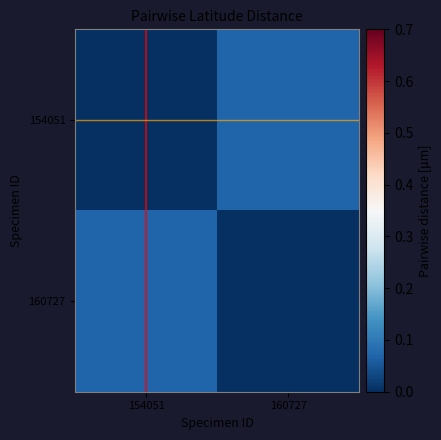

At how many categories does at least one series exceed 0?

2